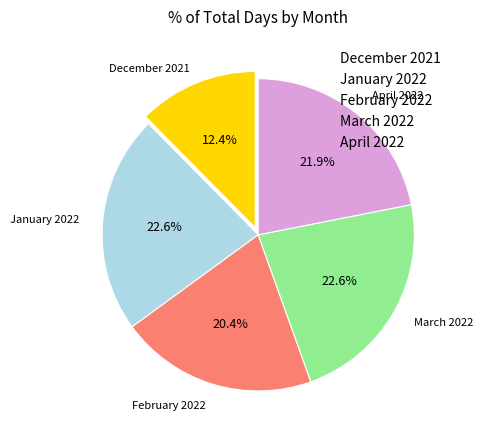

Is there any slice that represents more than half of the pie?

No